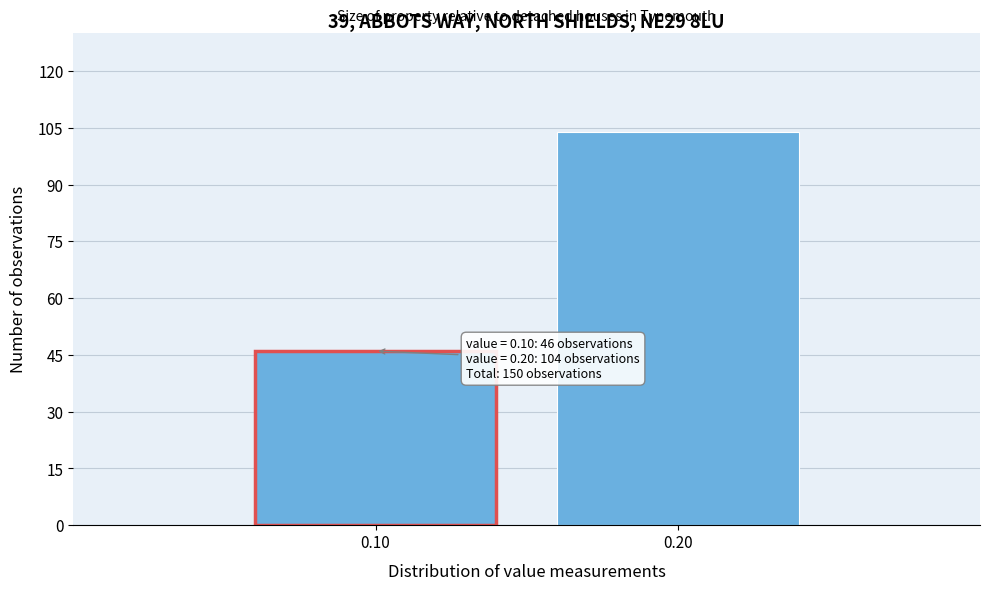

Reading left to right, extract all data points from this chart.

46	104